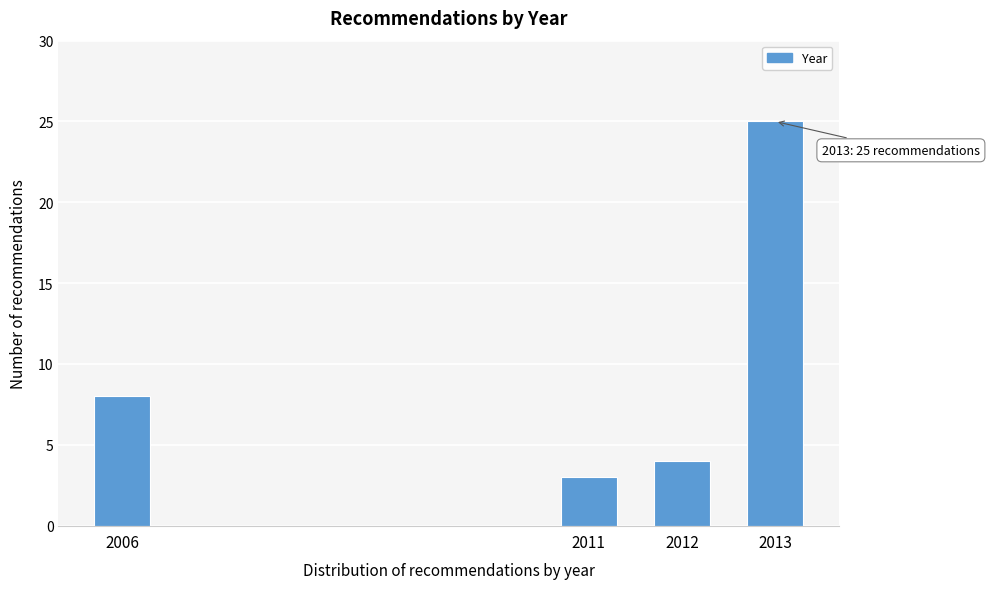

Reading left to right, what are all the values shown in this chart?

2006=8	2011=3	2012=4	2013=25